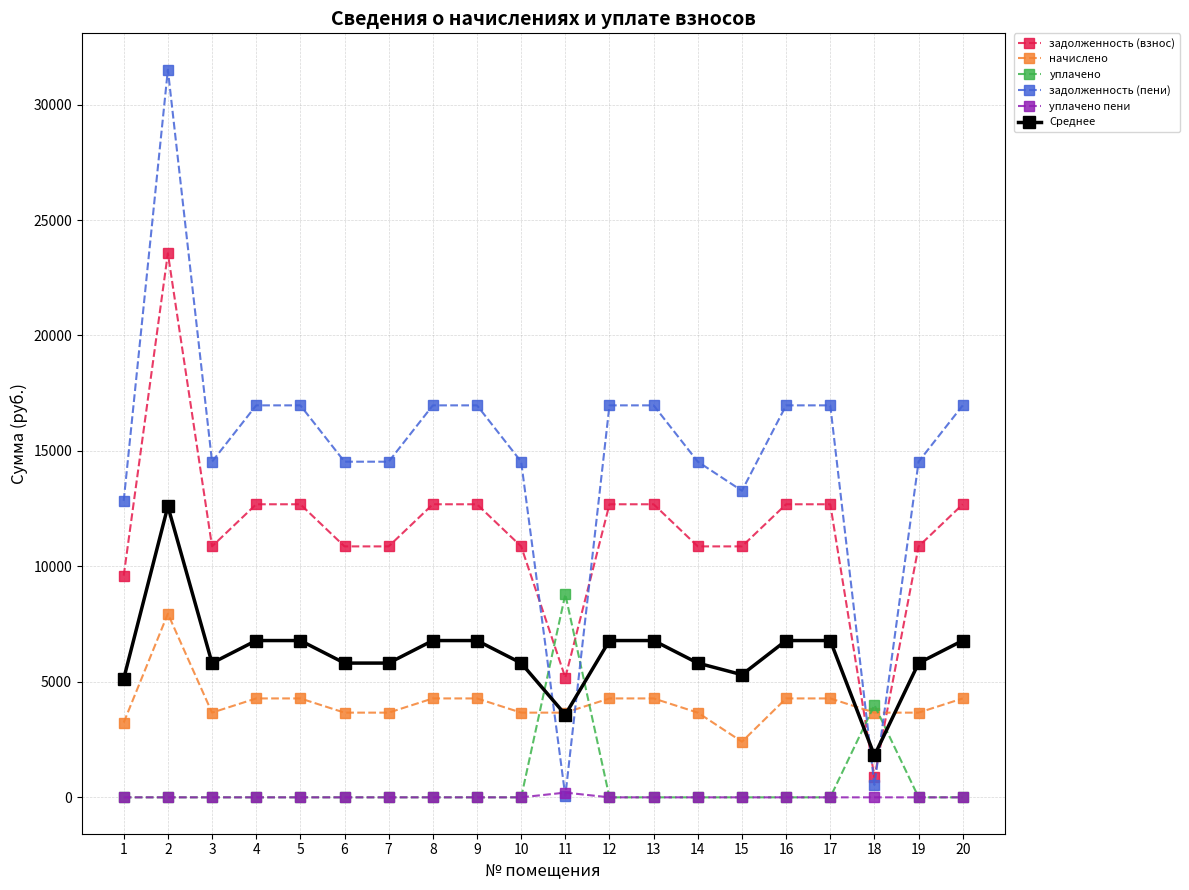

Which label corresponds to the largest value in the chart?

2